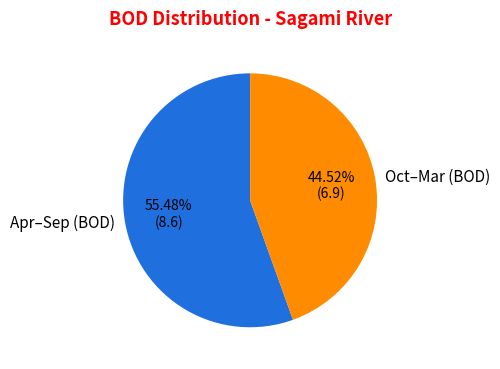

Which category has the biggest portion of the pie?

Apr–Sep (BOD)